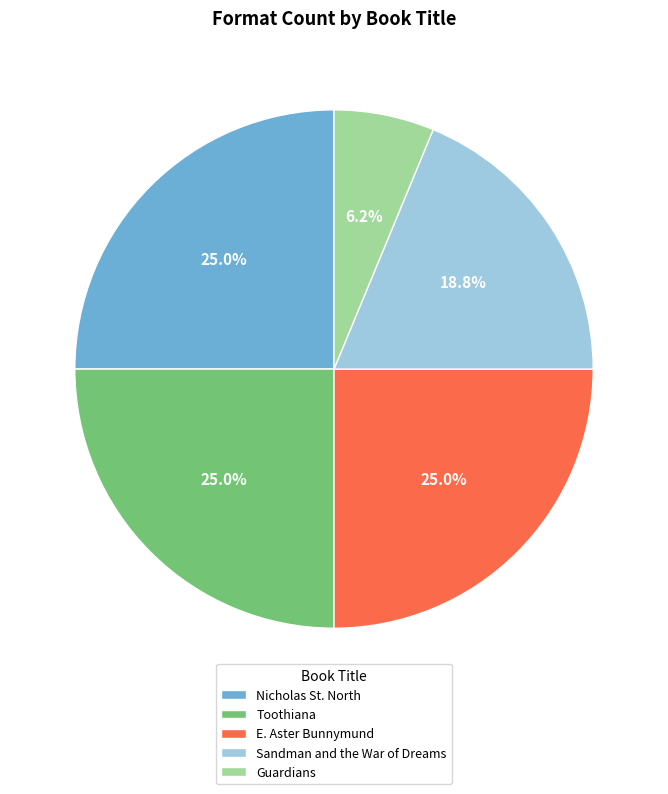

Which has a higher value, Sandman and the War of Dreams or Guardians?

Sandman and the War of Dreams